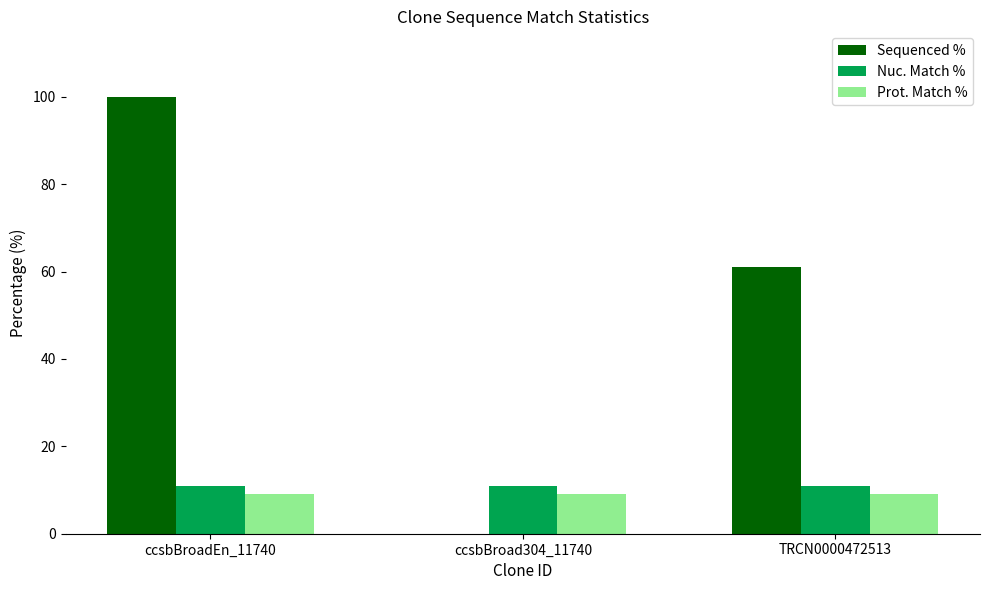

Is the value of Nuc. Match % at ccsbBroad304_11740 greater than the value of Prot. Match % at TRCN0000472513?

Yes